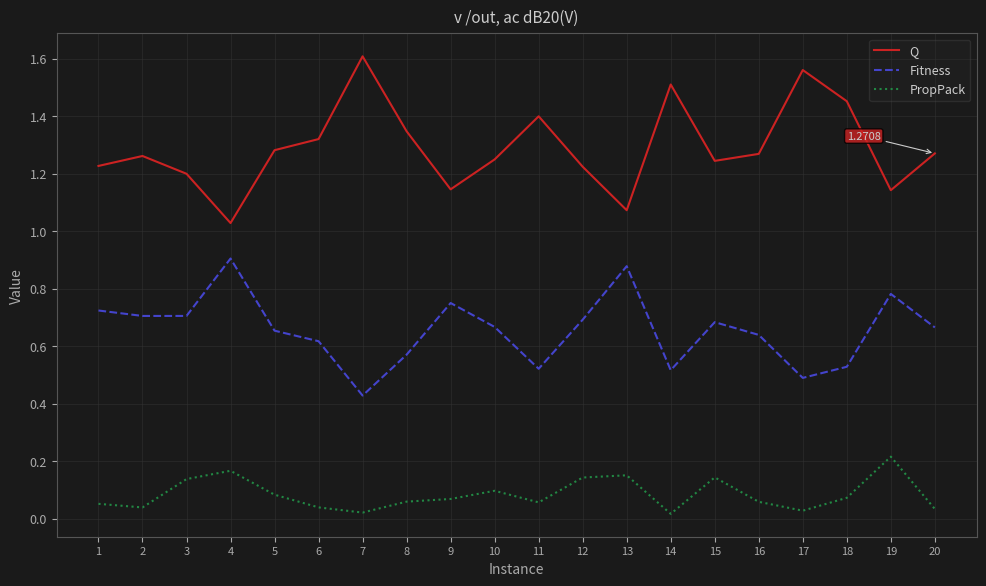

List the series in order of their overall mean, lowest first.

PropPack, Fitness, Q